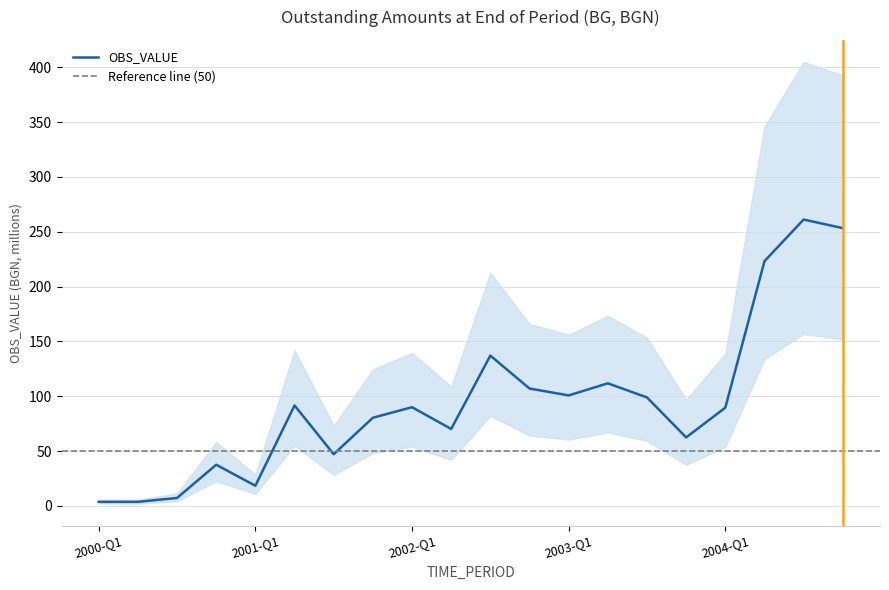

The value at 2000-Q3 is 11.1. True or false?

False